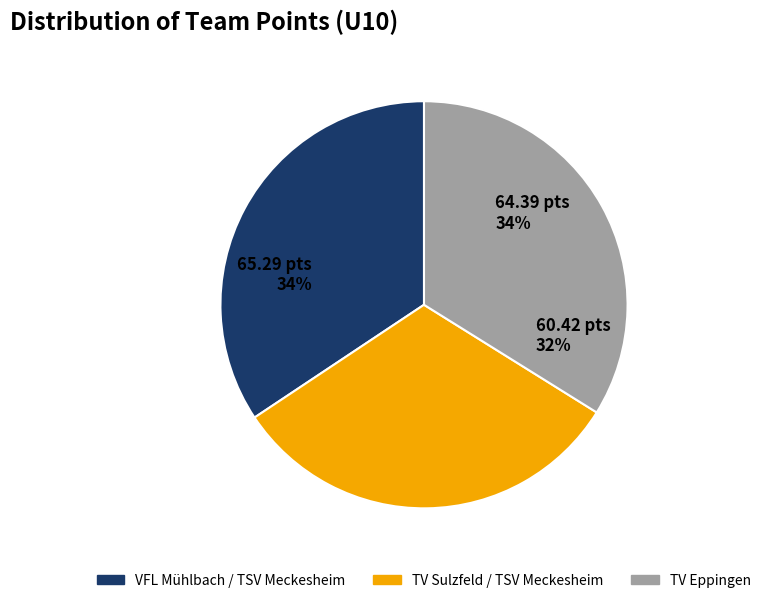

To the nearest percent, what portion does TV Sulzfeld / TSV Meckesheim represent?

32%